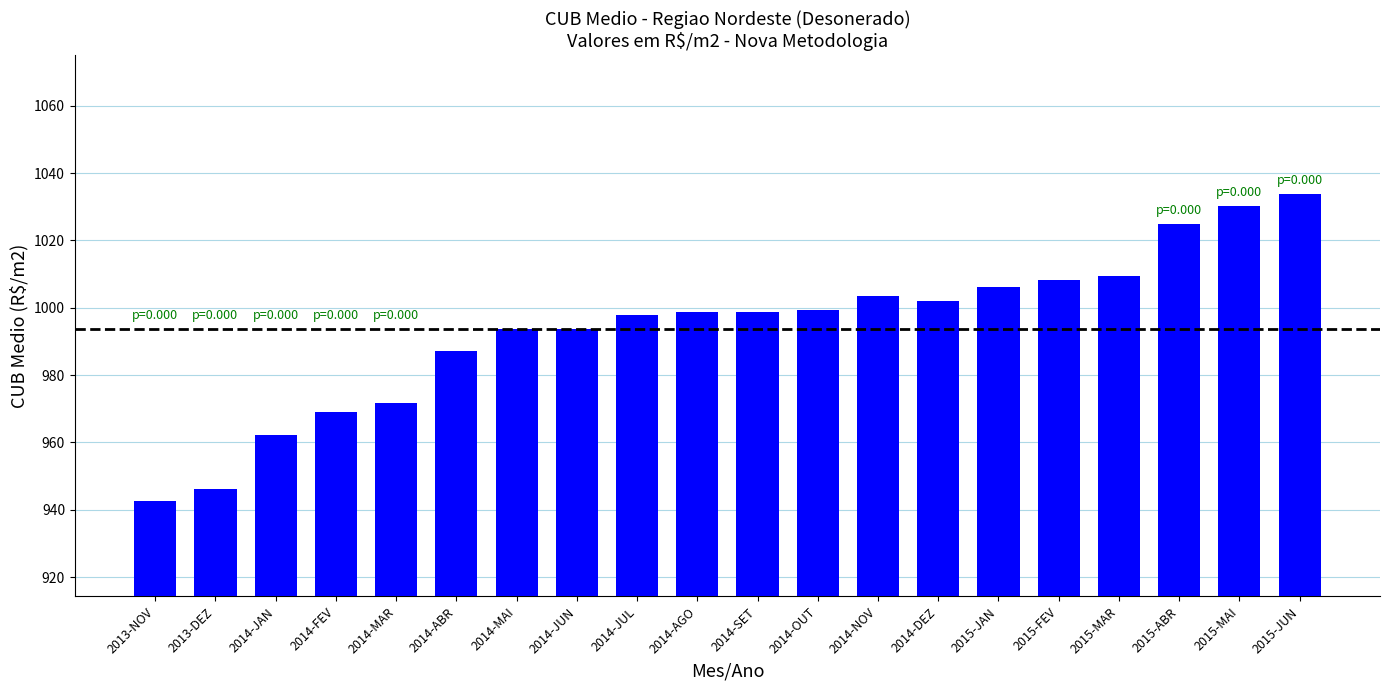

Are the bars horizontal?

No